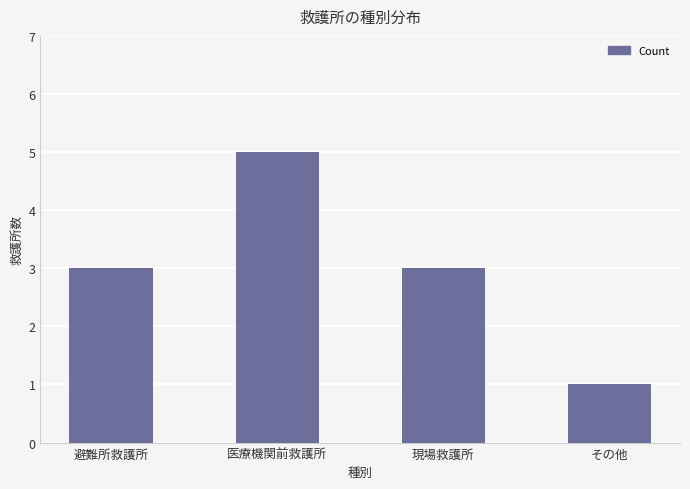

What is the difference between the maximum and second lowest values?

2